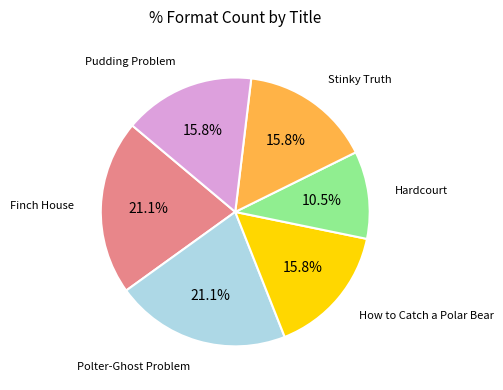

How many segments does this pie chart have?

6